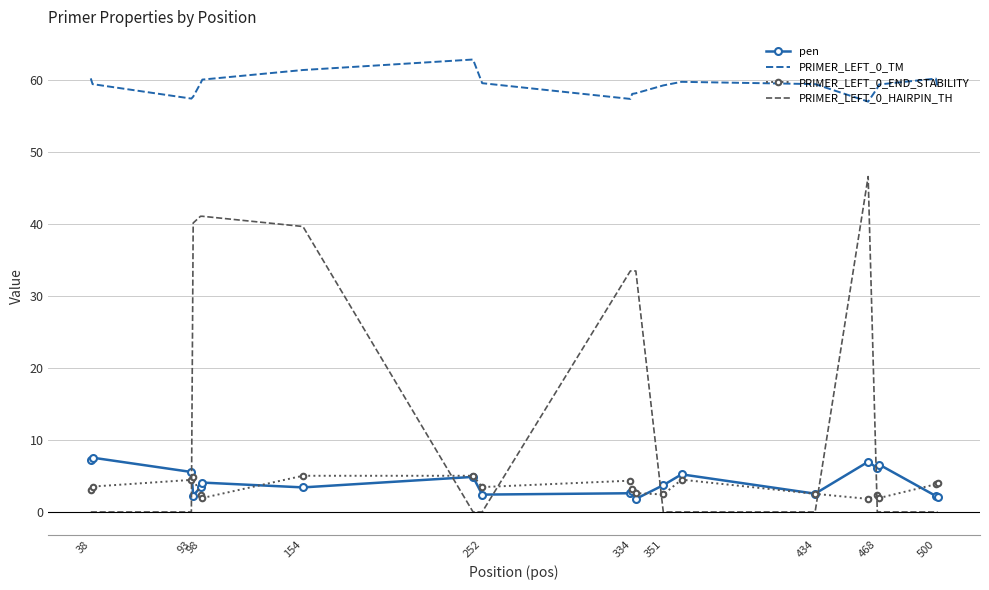

What is the lowest value of the PRIMER_LEFT_0_TM series?

57.0